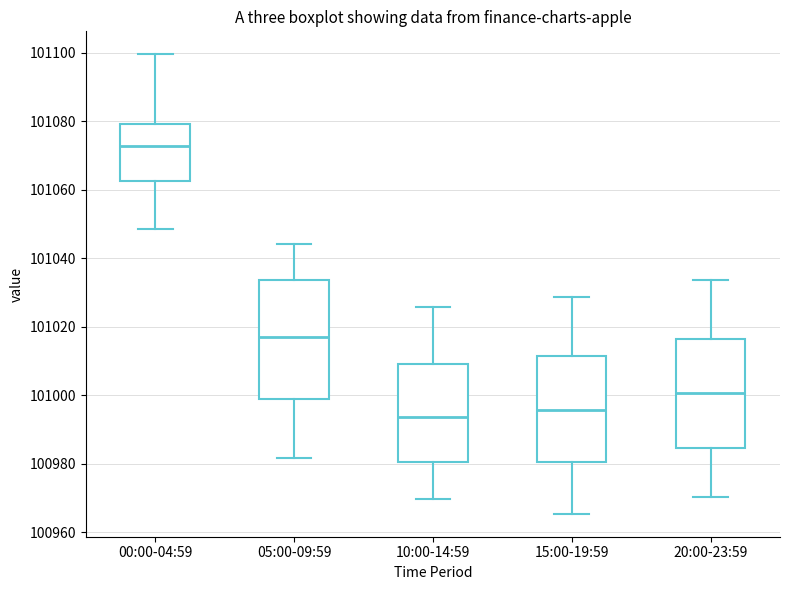

Comparing the boxes themselves (not the whiskers), which one is the tallest?

05:00-09:59